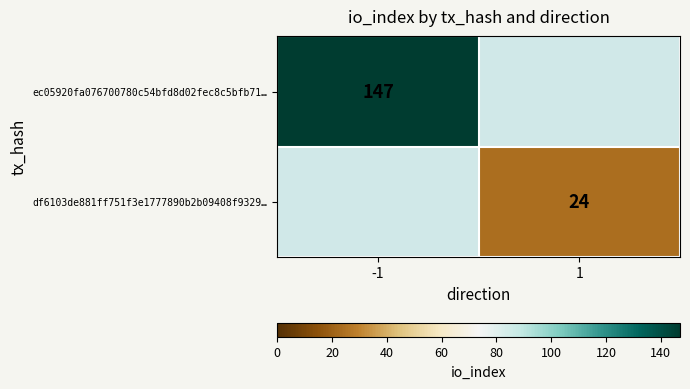

The value of df6103de881ff751f3e1777890b2b09408f9329… at 1 is 24. True or false?

True